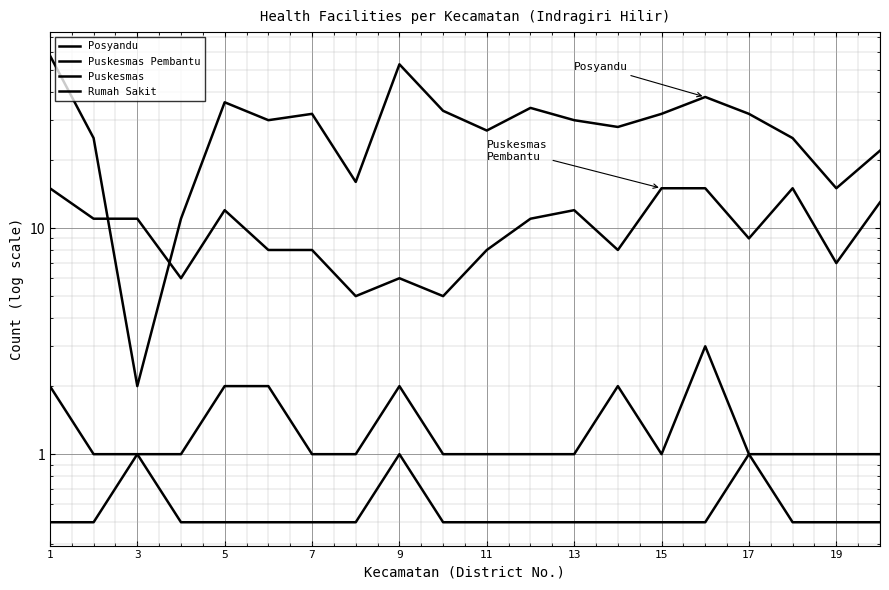

Is it true that Puskesmas equals 4.6 at 15?

False